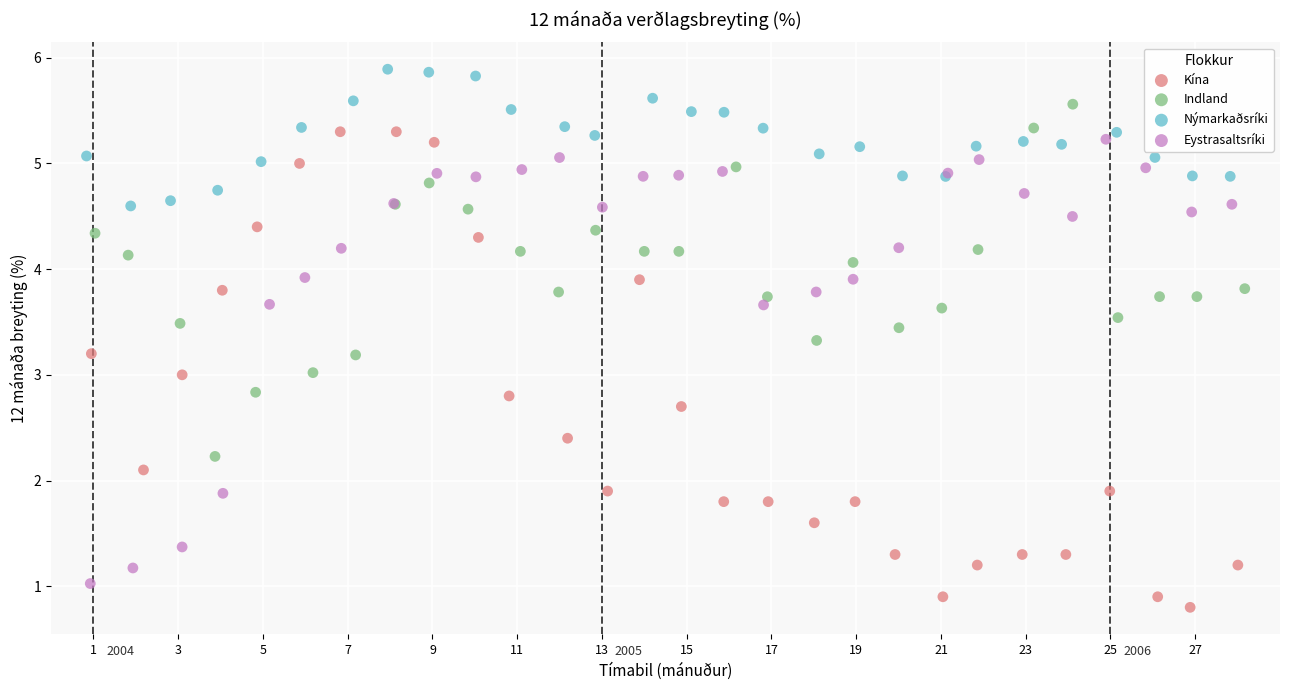

Which series reaches the minimum Y coordinate?

Kína